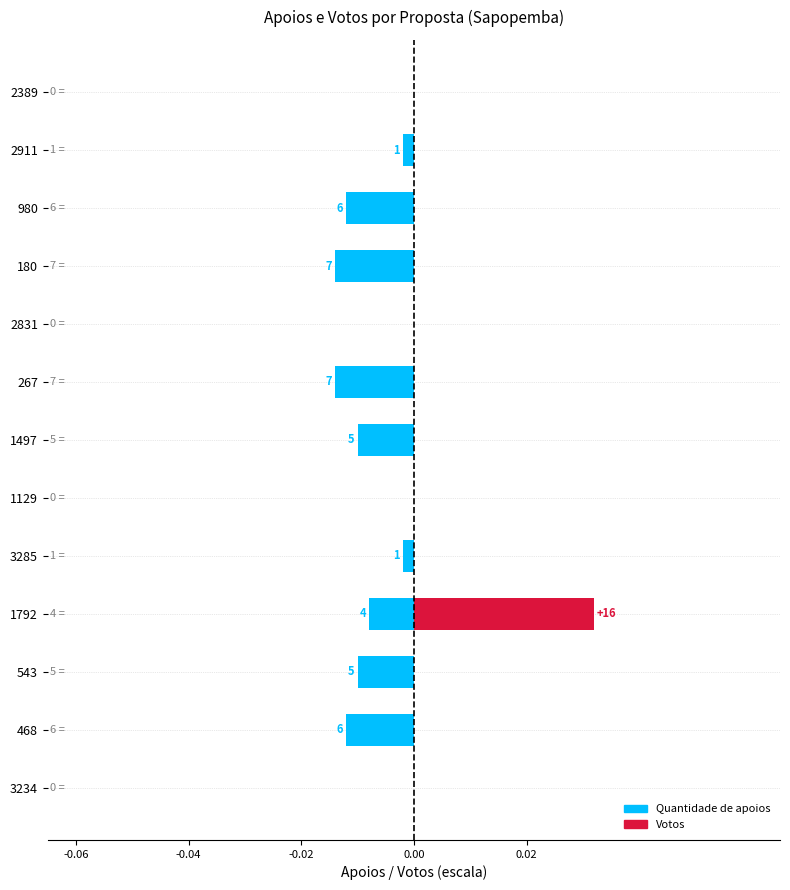

Between 1497 and 2911, which is larger?

2911